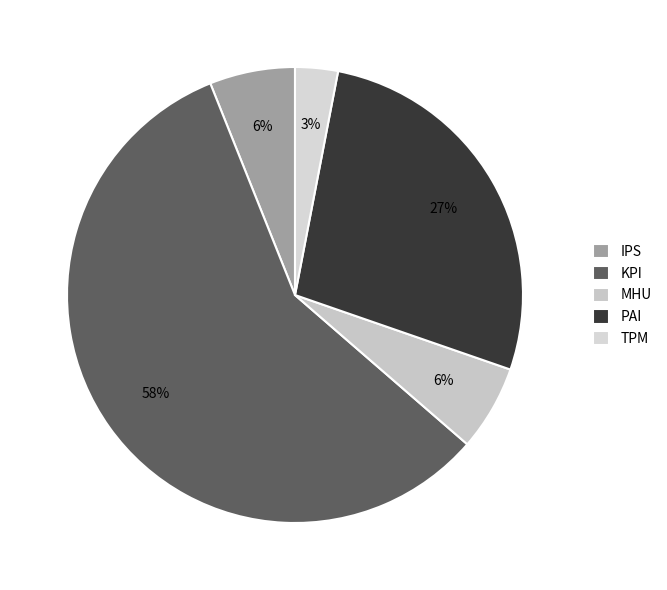

How many segments does this pie chart have?

5